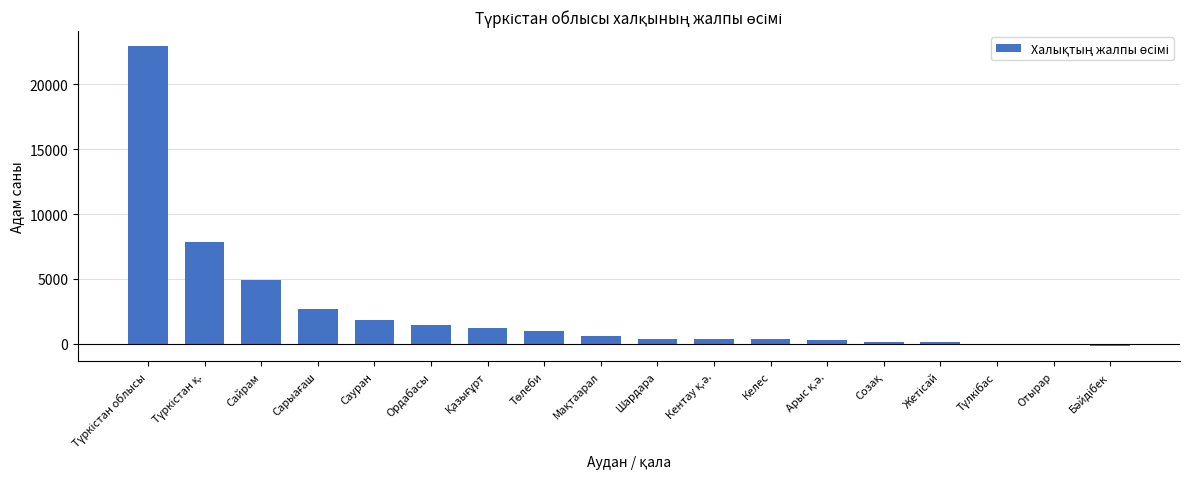

Is it true that the value at Сайрам is 6993?

False